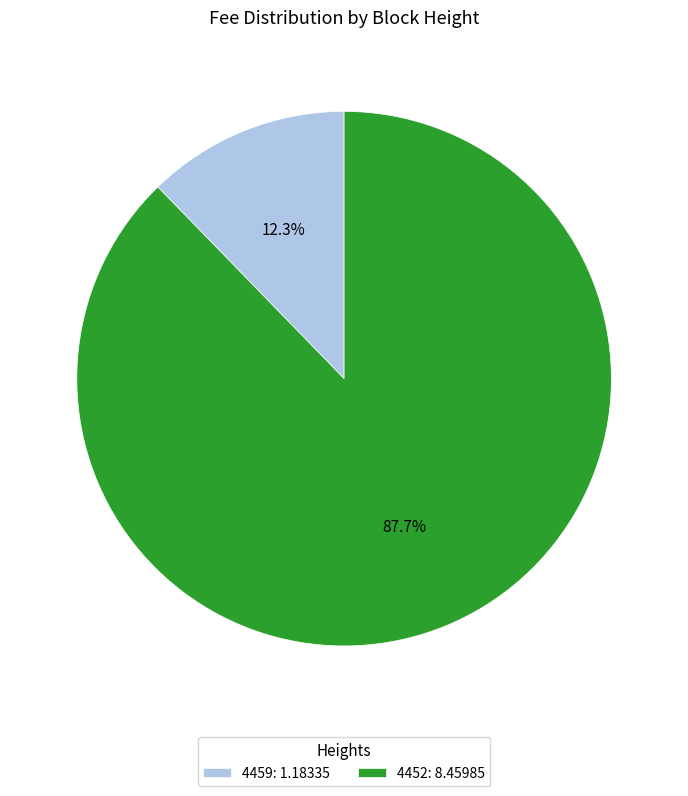

To the nearest percent, what is the combined percentage of 4452 and 4459?

100%